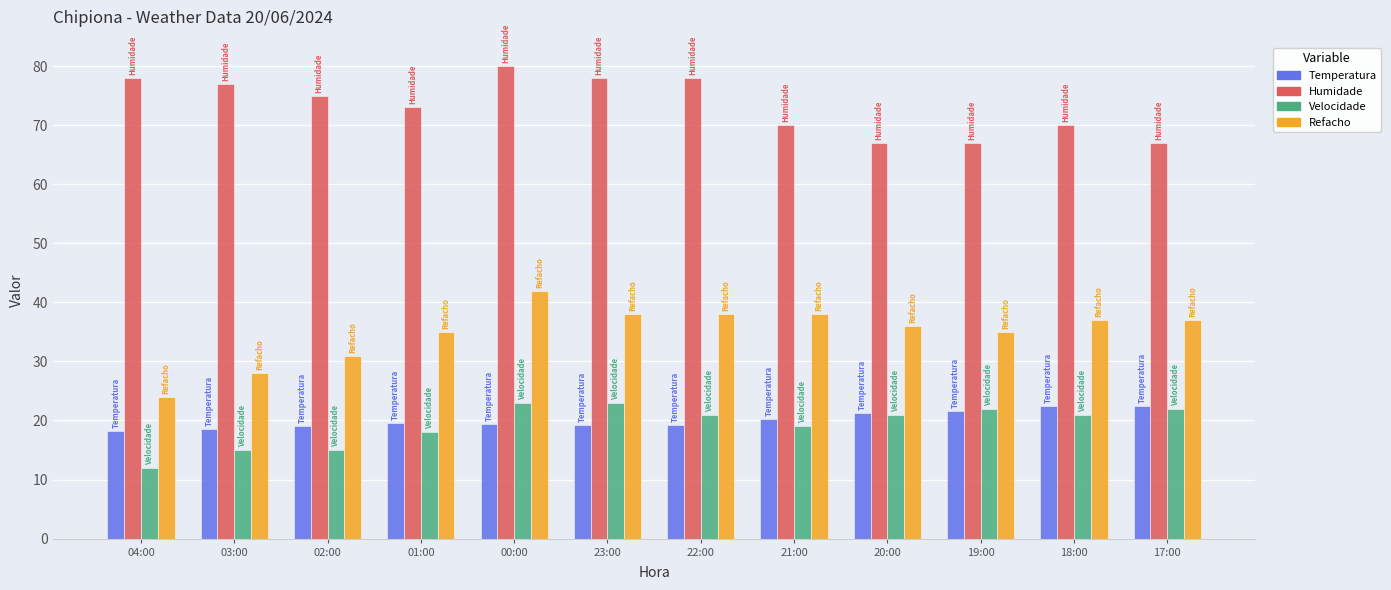

What is the lowest value of the Humidade series?

67.0